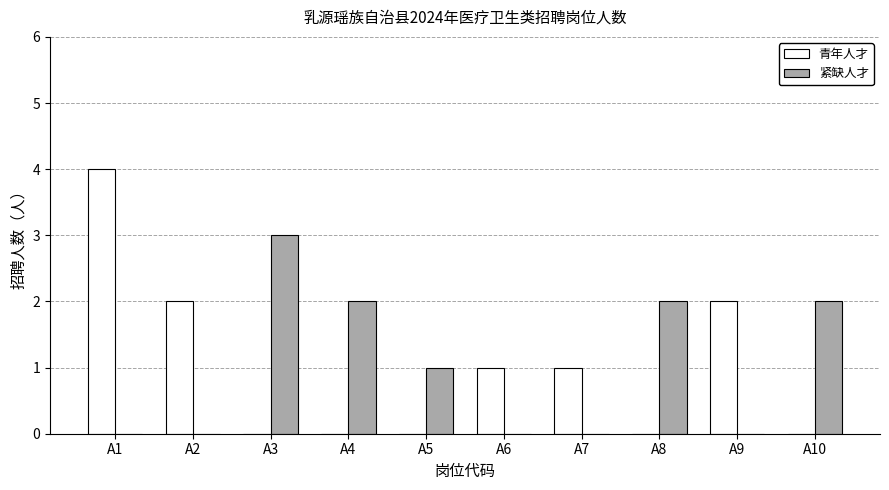

How many series are shown in this chart?

2